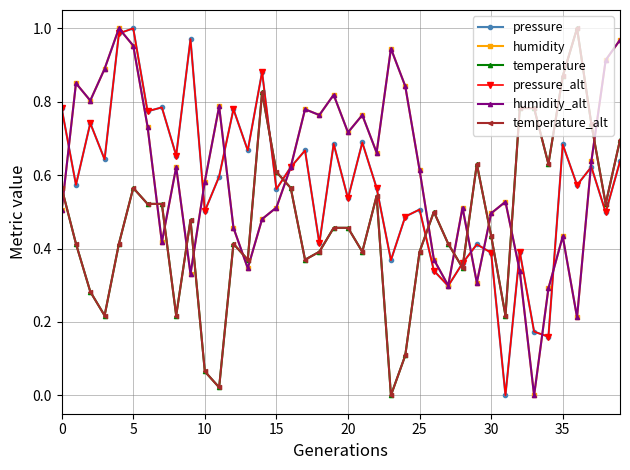

How many intersections are there between humidity_alt and humidity?

15